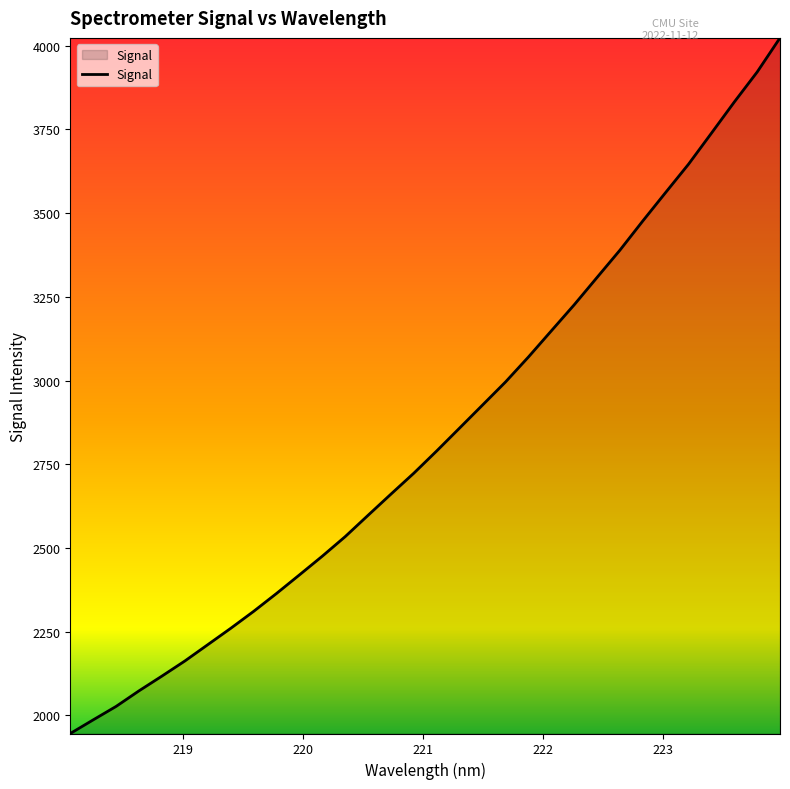

What is the minimum value shown in the chart?

1945.5